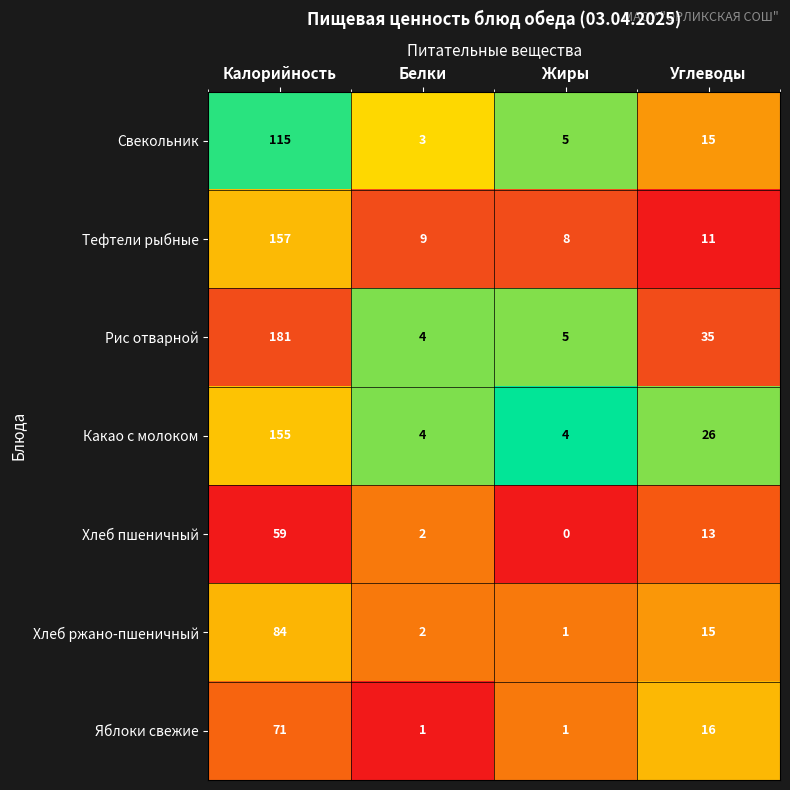

What is the difference between the Рис отварной values at Калорийность and Белки?

177